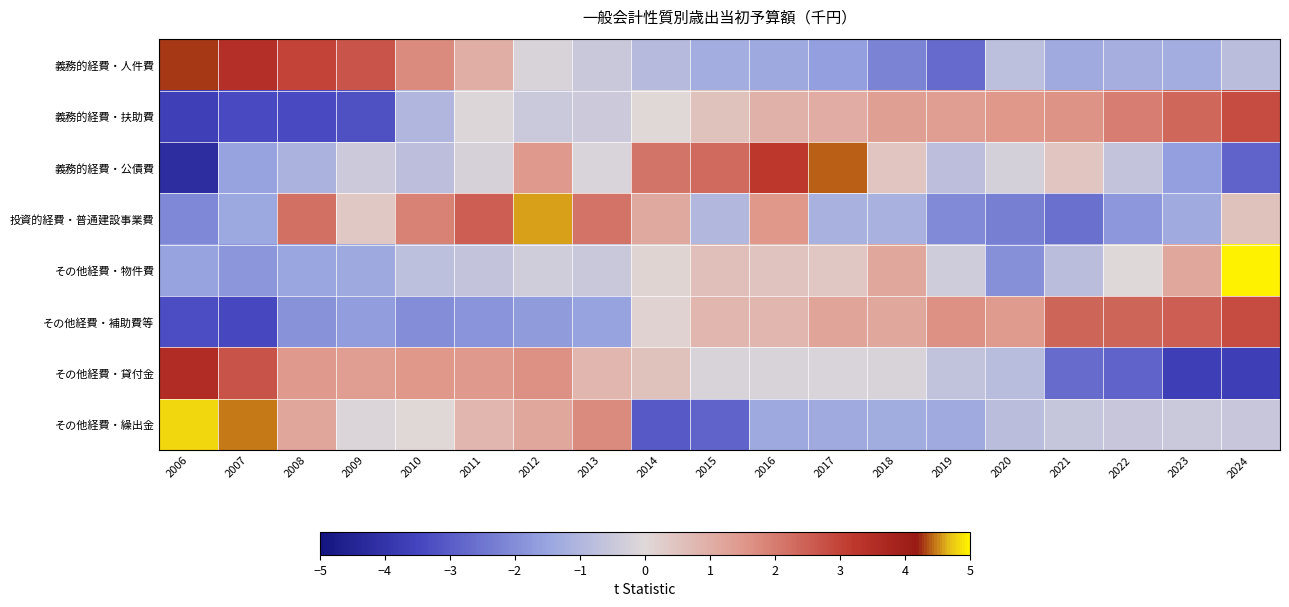

At how many categories does at least one series exceed 0?

19